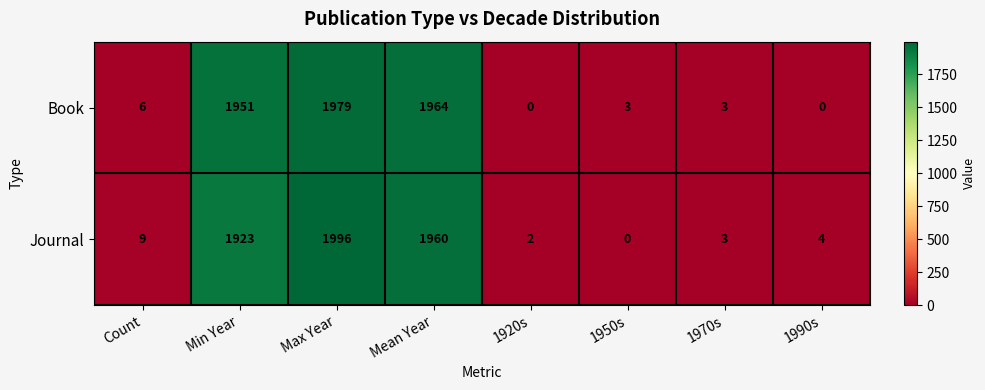

What is the maximum value shown in the chart?

1996